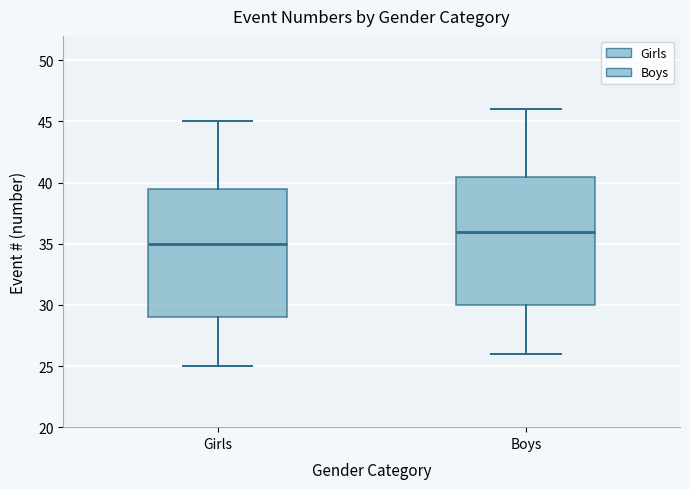

Which box has the lowest median line?

Girls